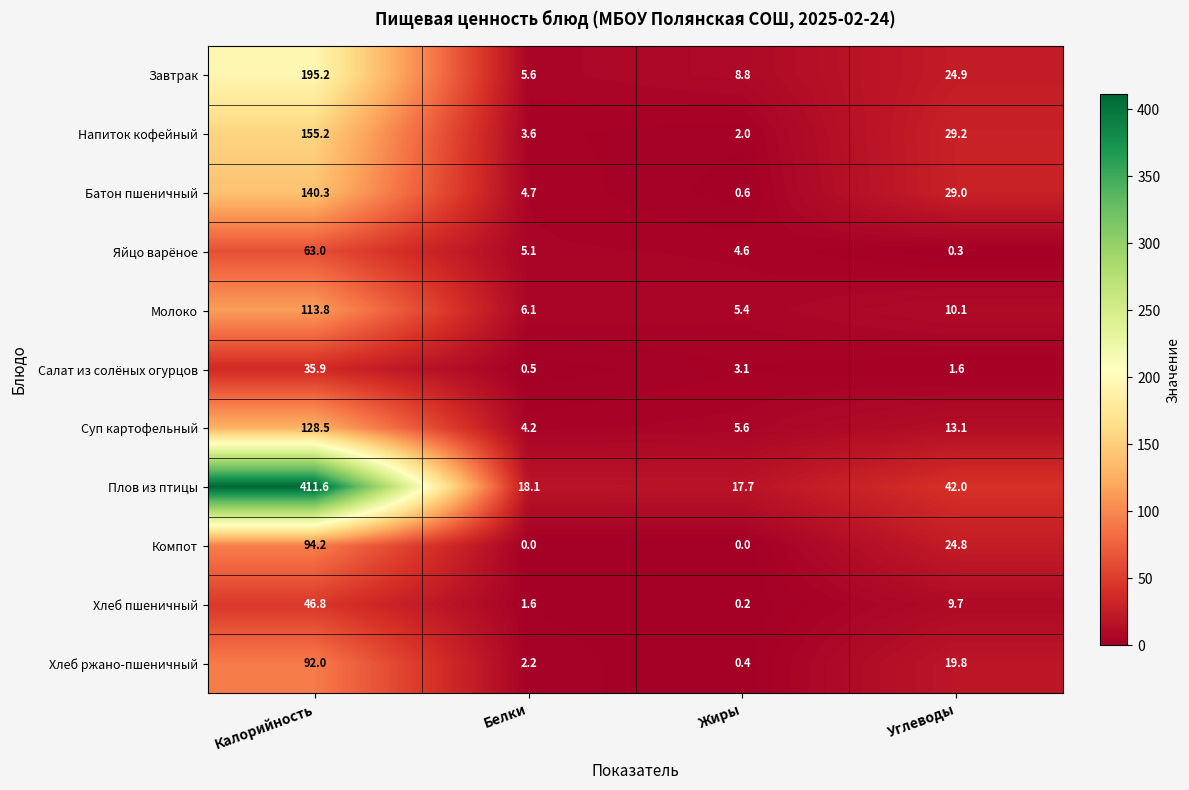

Read the Плов из птицы value at Калорийность.

411.6